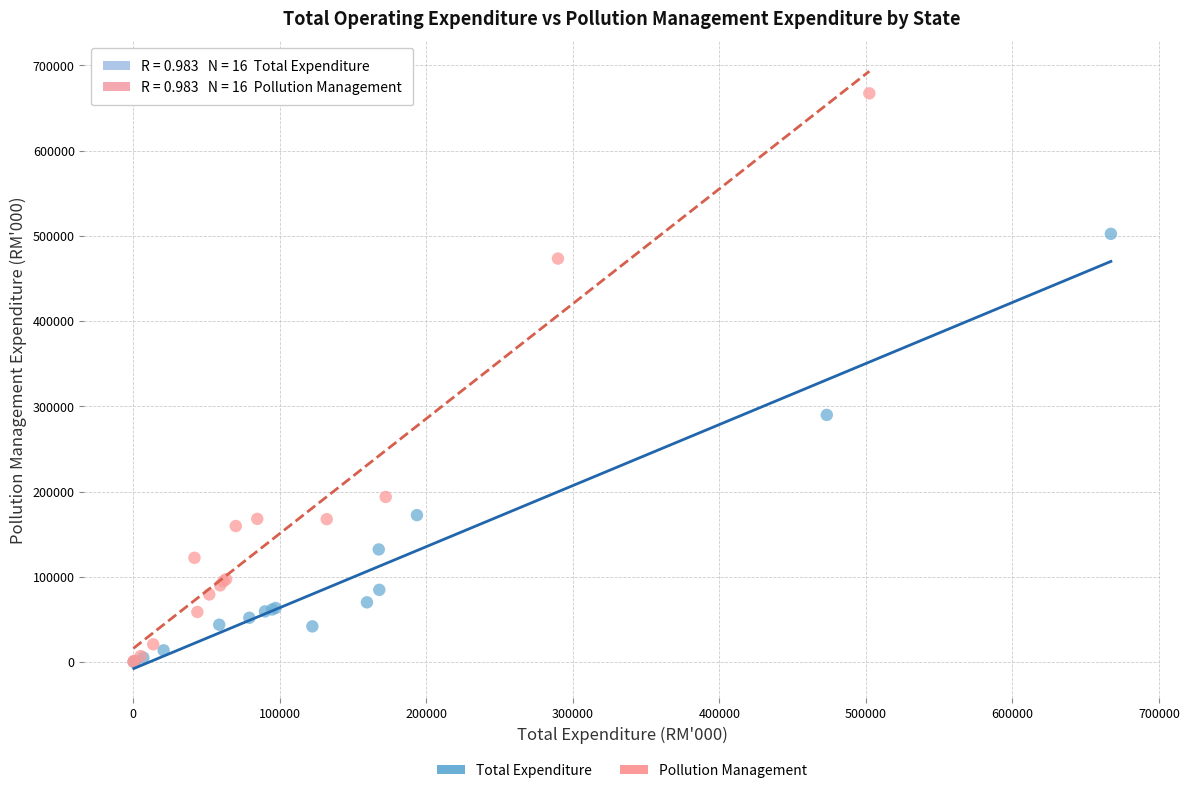

What are all the series names shown in the legend?

Total Expenditure, Pollution Management